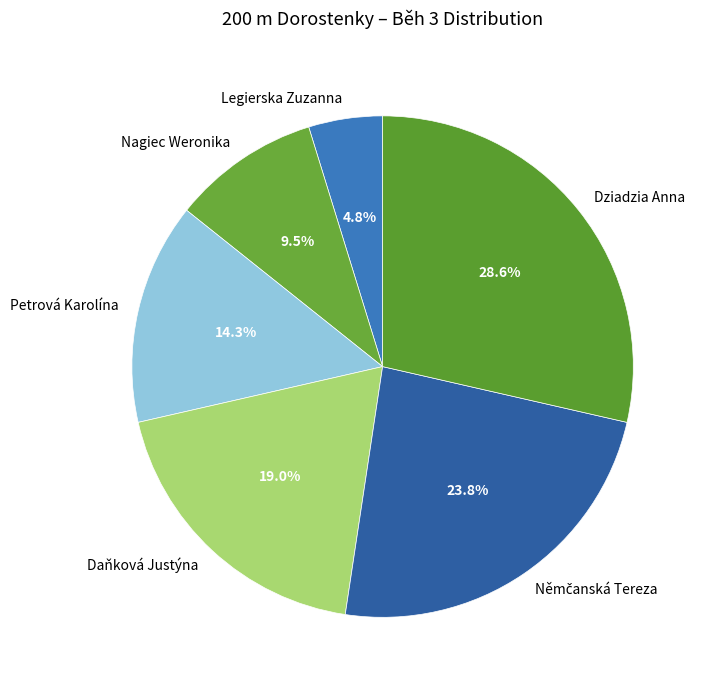

Between Legierska Zuzanna and Nagiec Weronika, which is larger?

Nagiec Weronika